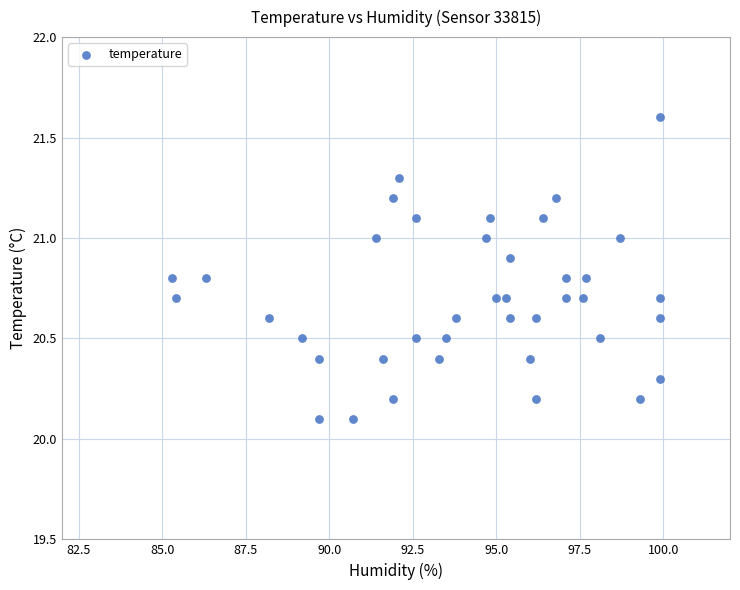

What is the range of X values (max minus min)?

14.6